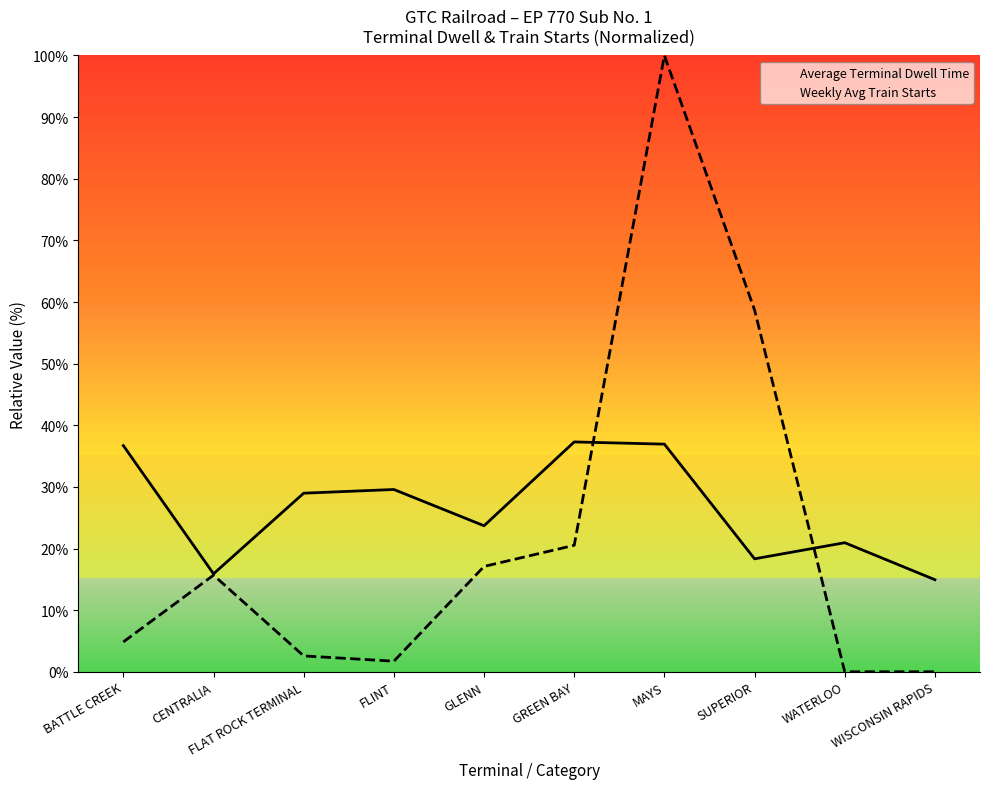

Reading right to left, list all the values displayed in this chart.

Average Terminal Dwell Time: WISCONSIN RAPIDS=14.9	WATERLOO=20.9	SUPERIOR=18.3	MAYS=36.9	GREEN BAY=37.3	GLENN=23.7	FLINT=29.6	FLAT ROCK TERMINAL=29.0	CENTRALIA=15.9	BATTLE CREEK=36.7
Weekly Avg Train Starts: WISCONSIN RAPIDS=0.0	WATERLOO=0.0	SUPERIOR=58.7	MAYS=100.0	GREEN BAY=20.5	GLENN=17.1	FLINT=1.7	FLAT ROCK TERMINAL=2.6	CENTRALIA=15.7	BATTLE CREEK=4.8